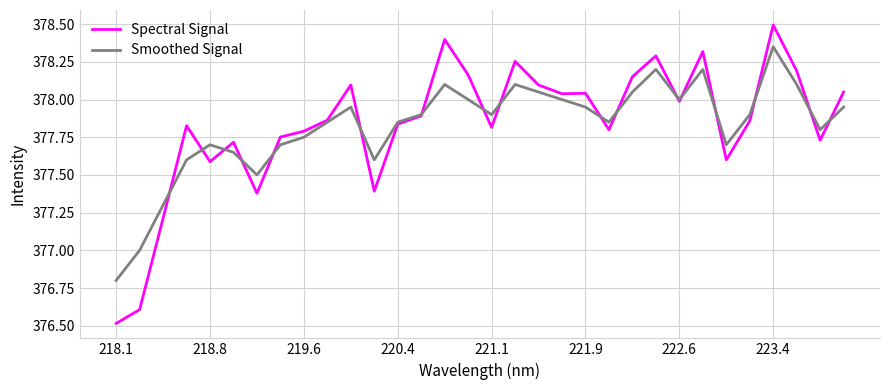

Which series has the largest range (max minus min)?

Spectral Signal